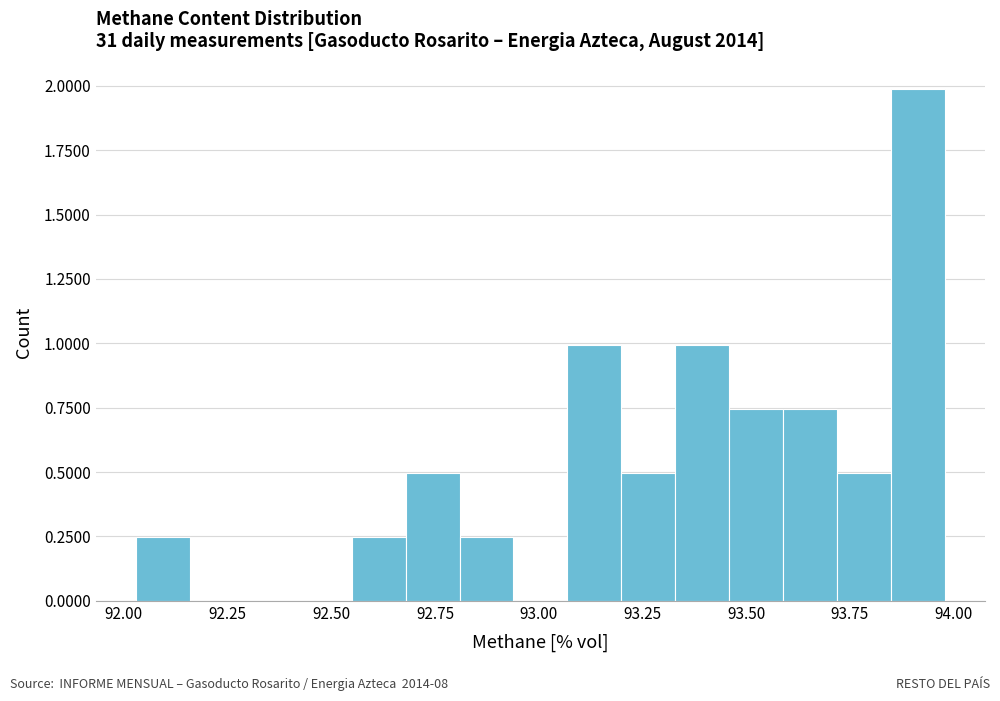

Read against the x-axis, roughly where is the centre of the tallest bar?

93.90